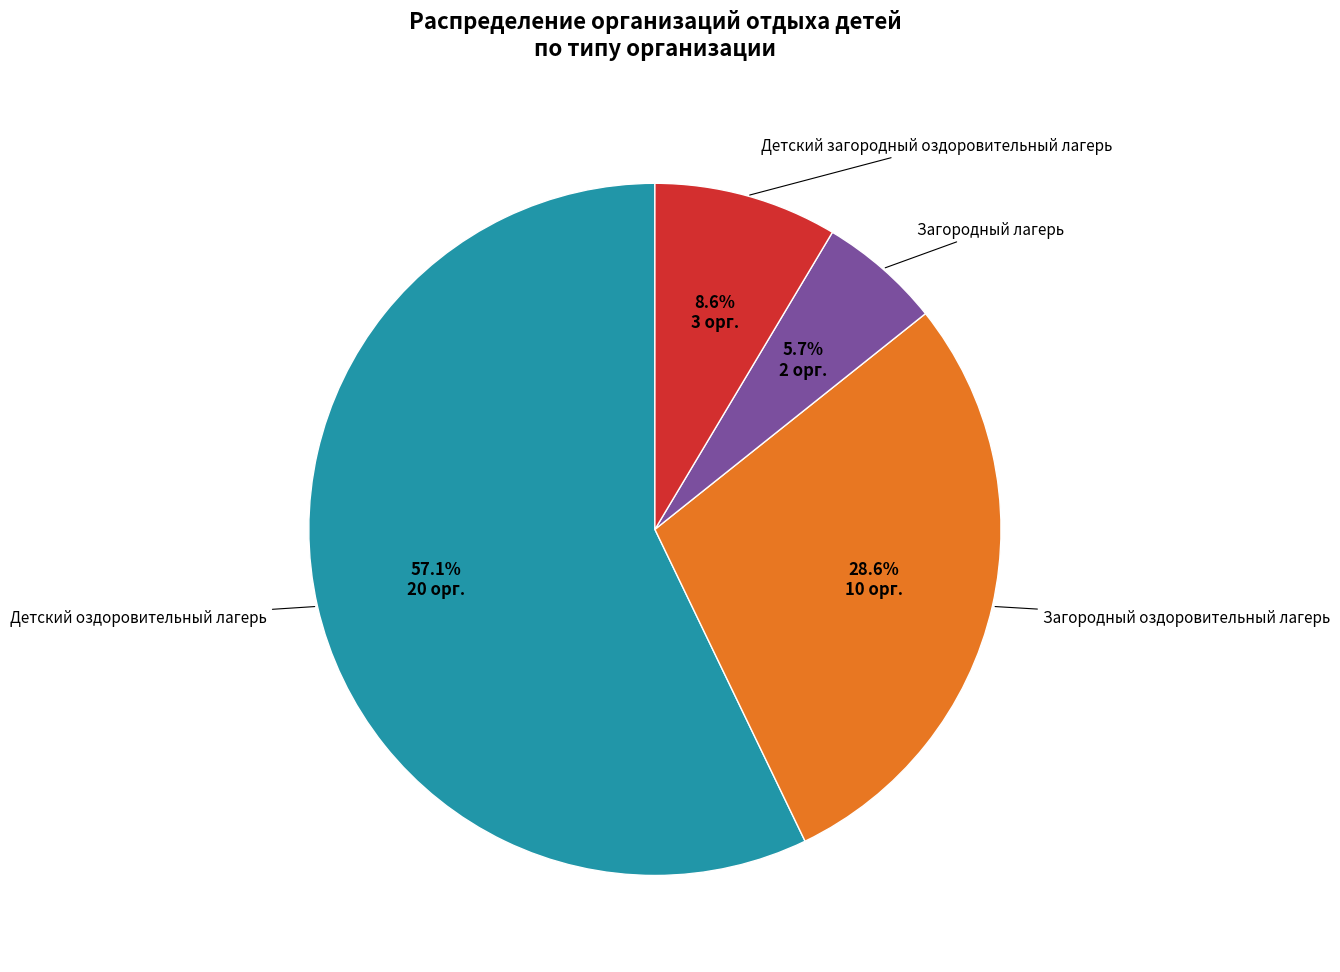

How many segments does this pie chart have?

4